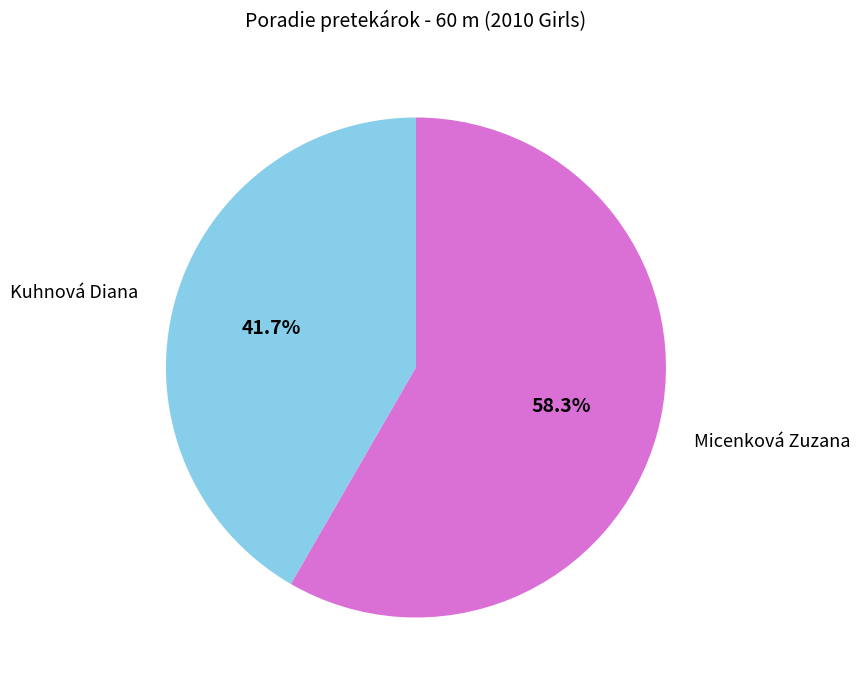

Does any single category account for the majority?

Yes